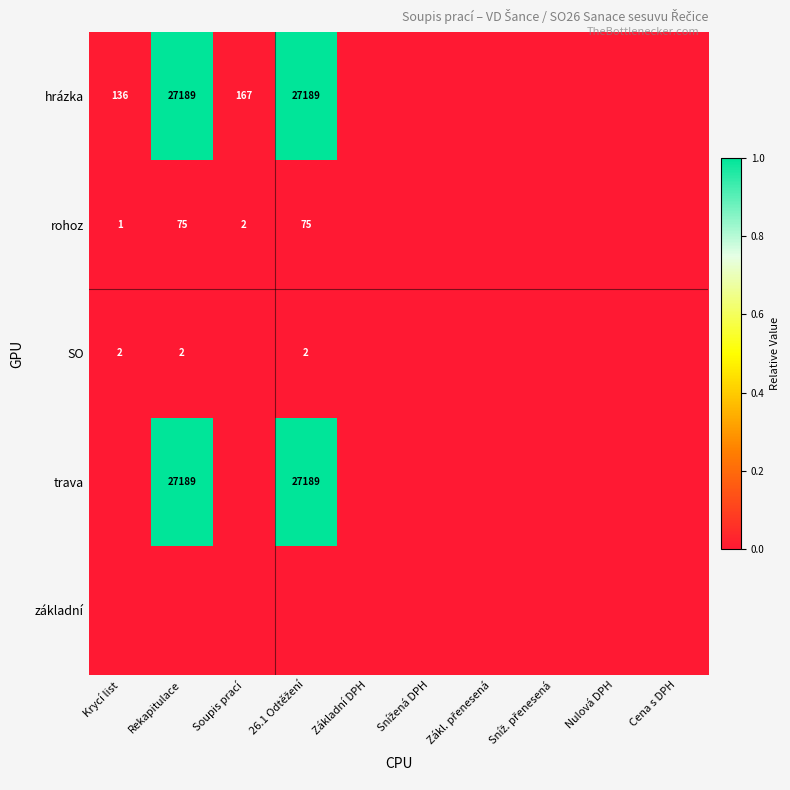

Which has a higher value, 26.1 Odtěžení or Sníž. přenesená?

26.1 Odtěžení